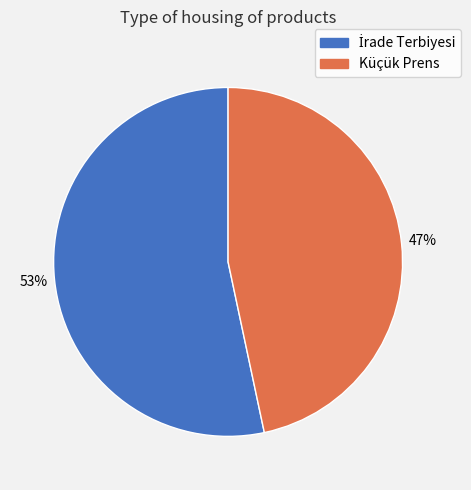

Is it true that Küçük Prens is 47% of the pie?

True